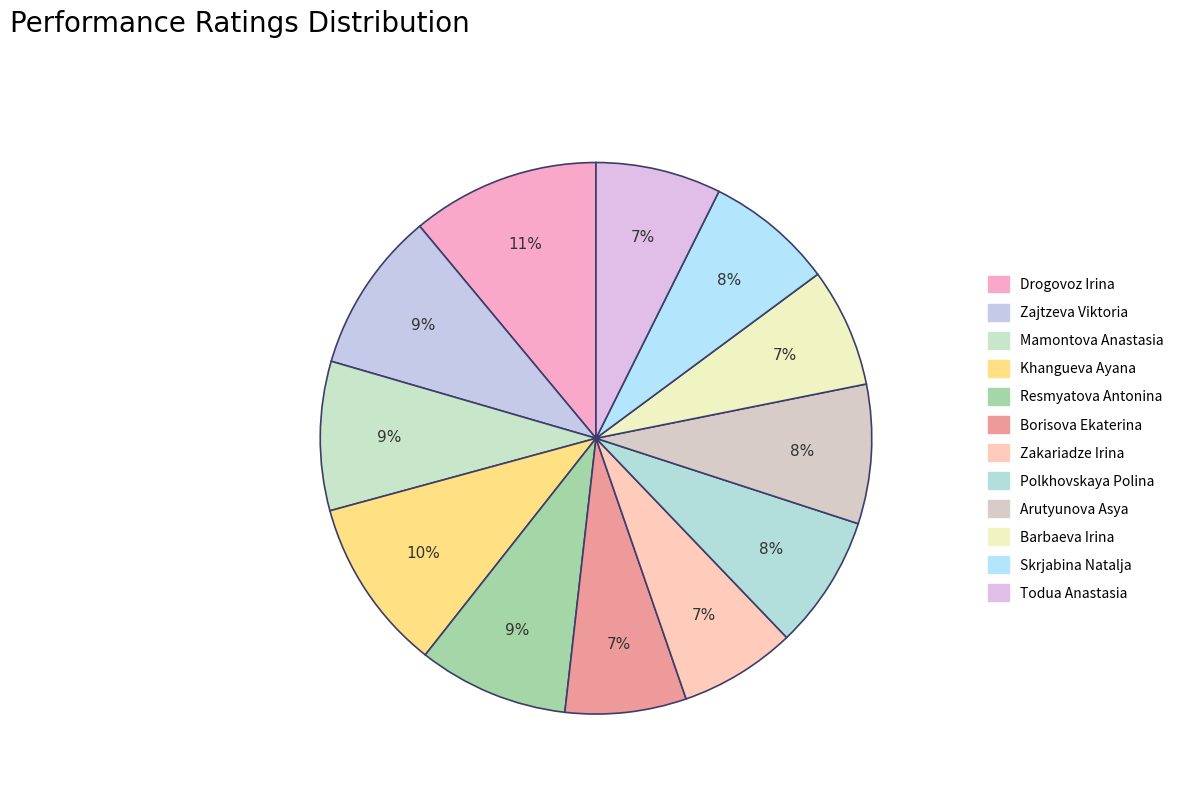

Which slice is the largest?

Drogovoz Irina